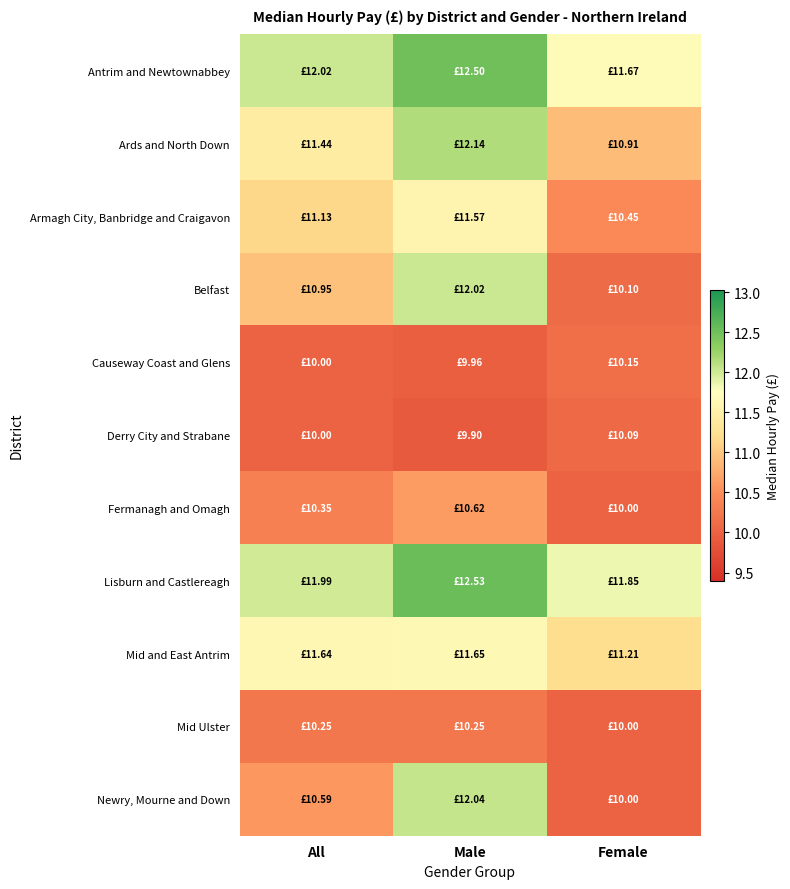

What is the total value across all series at Female?

116.4